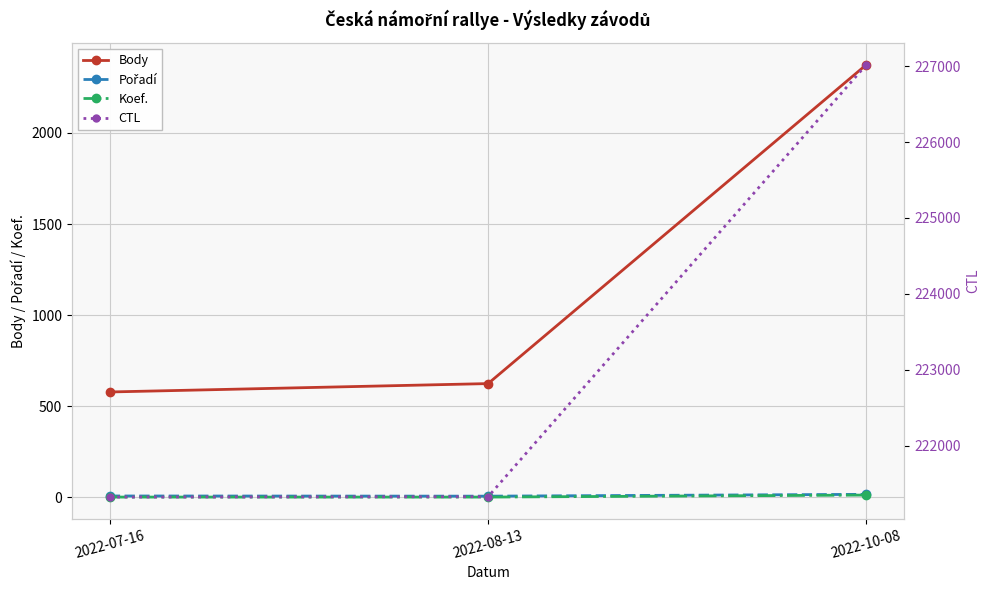

How many distinct data groups are displayed?

4